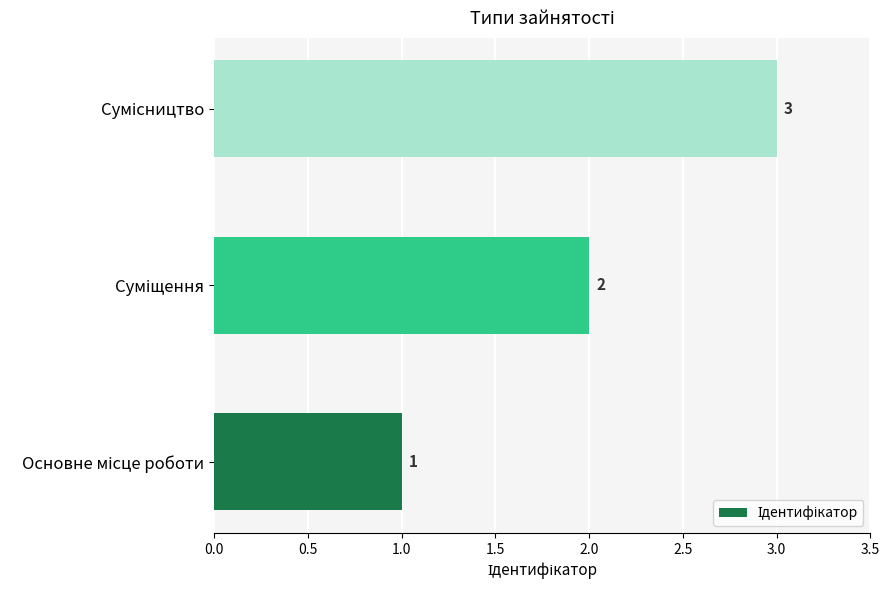

Are the bars grouped side by side (vs. stacked)?

No